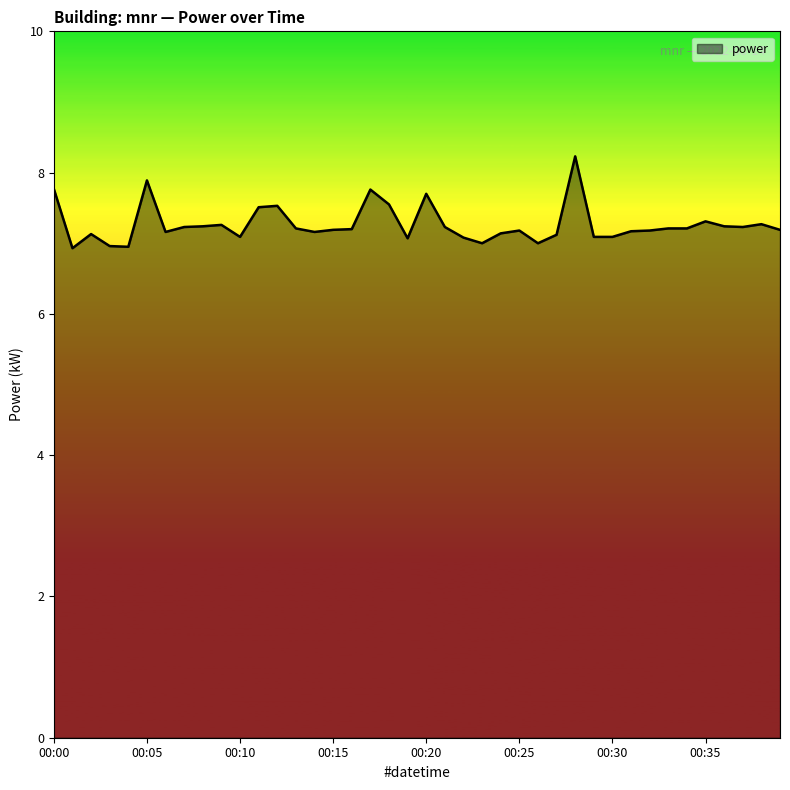

What is the difference between the maximum and minimum values?

1.3